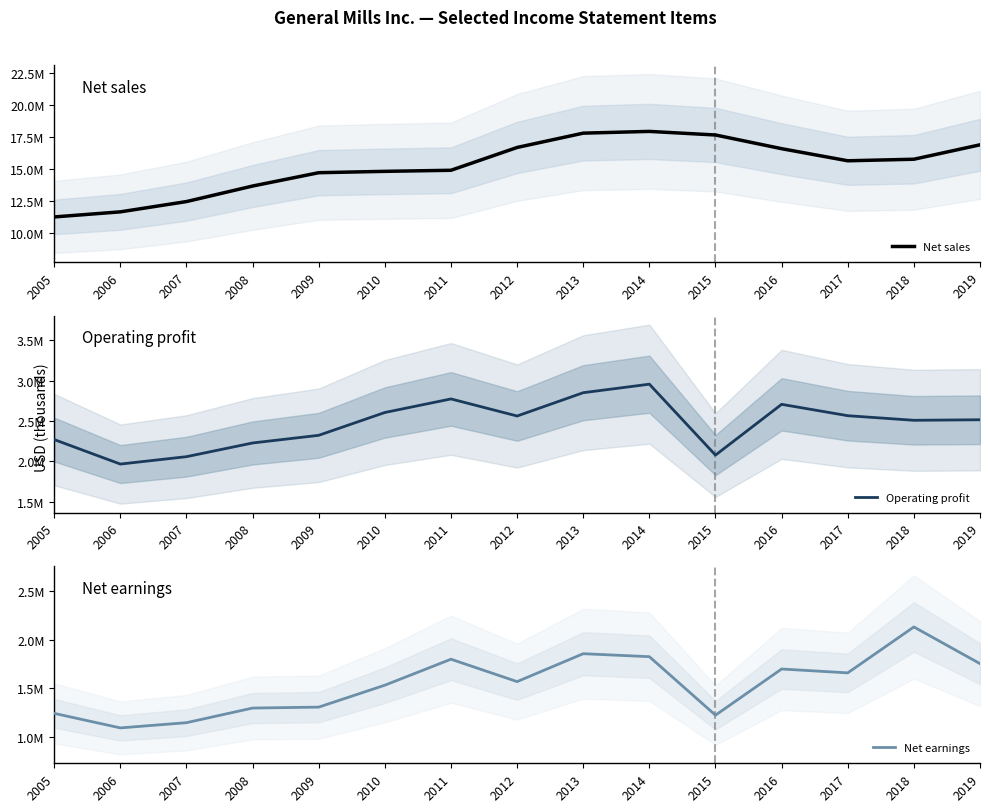

True or false: Net sales has more than 0 interior local peaks.

True